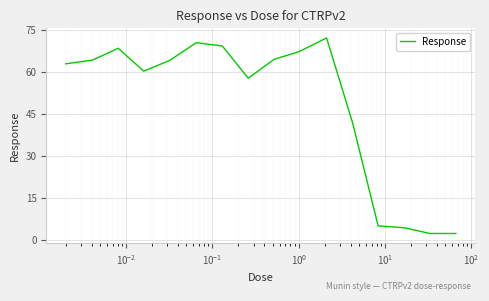

What is the minimum value shown in the chart?

2.2